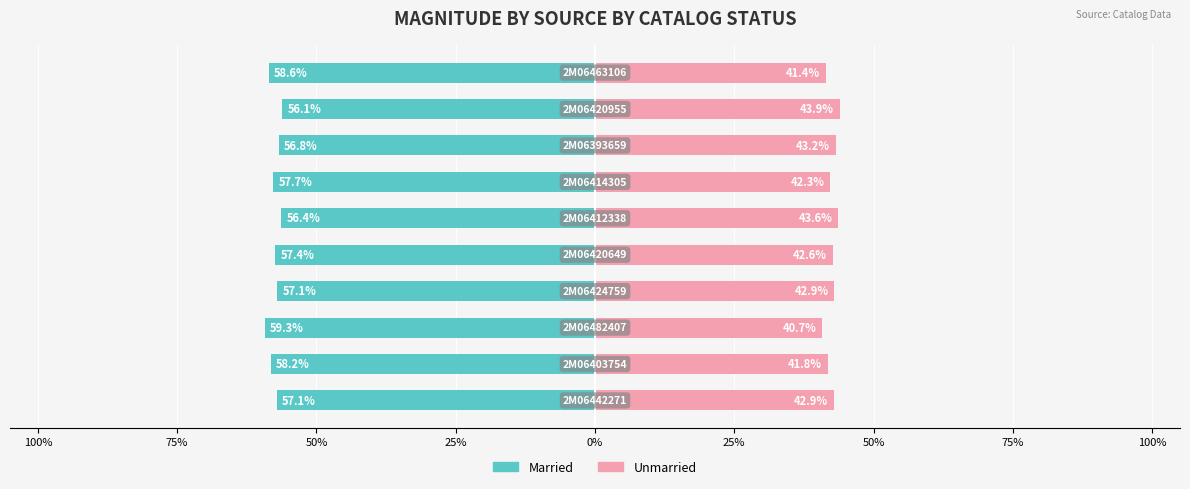

At how many categories does at least one series exceed -34?

10